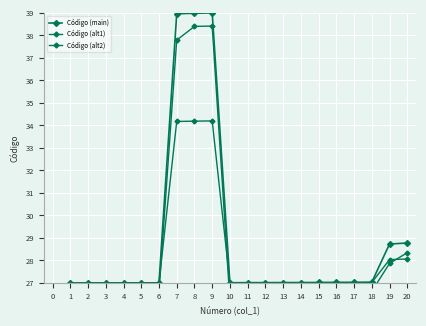

How many interior local valleys does the Código (main) series have?

1